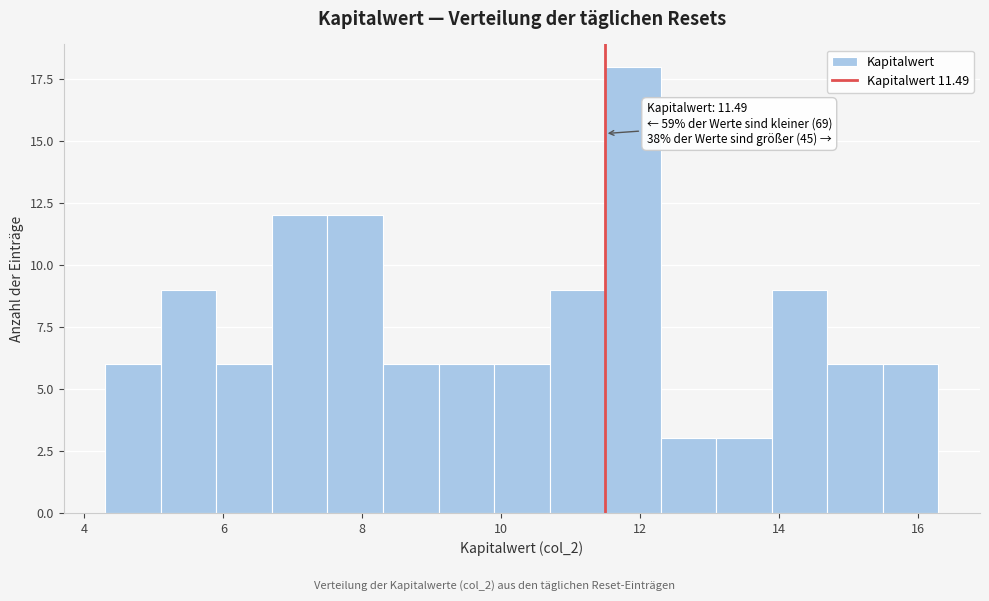

Read against the x-axis, roughly where is the centre of the tallest bar?

11.8